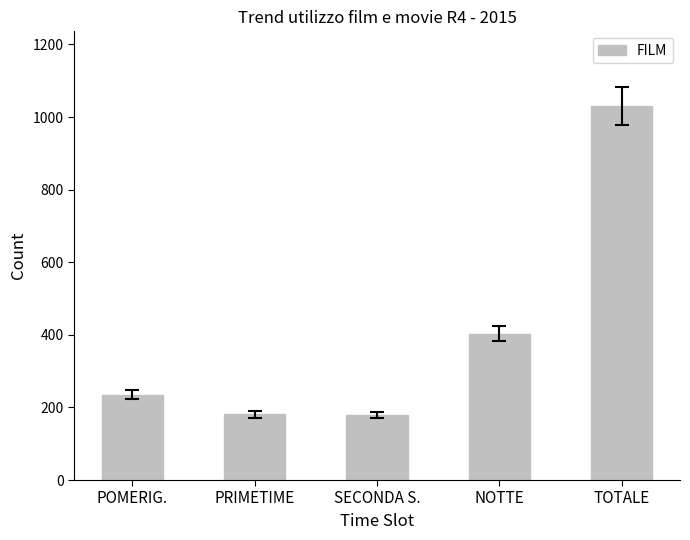

True or false: the data shows 254 at NOTTE.

False